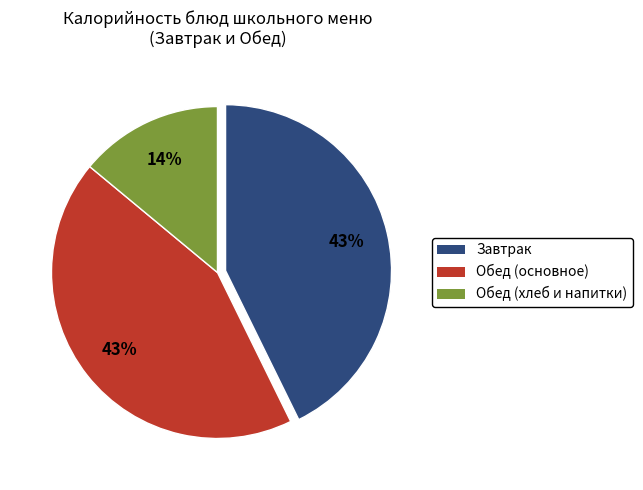

Is there any slice that represents more than half of the pie?

No